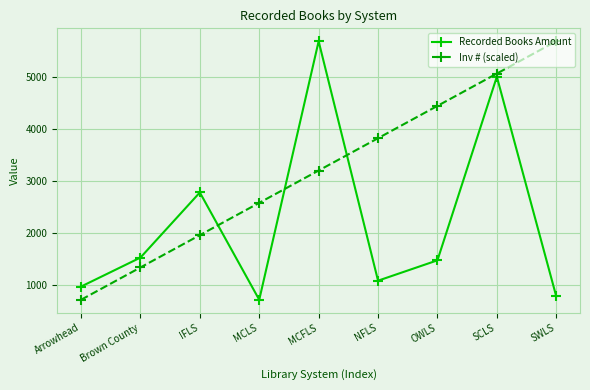

Count the number of categories in the chart.

9